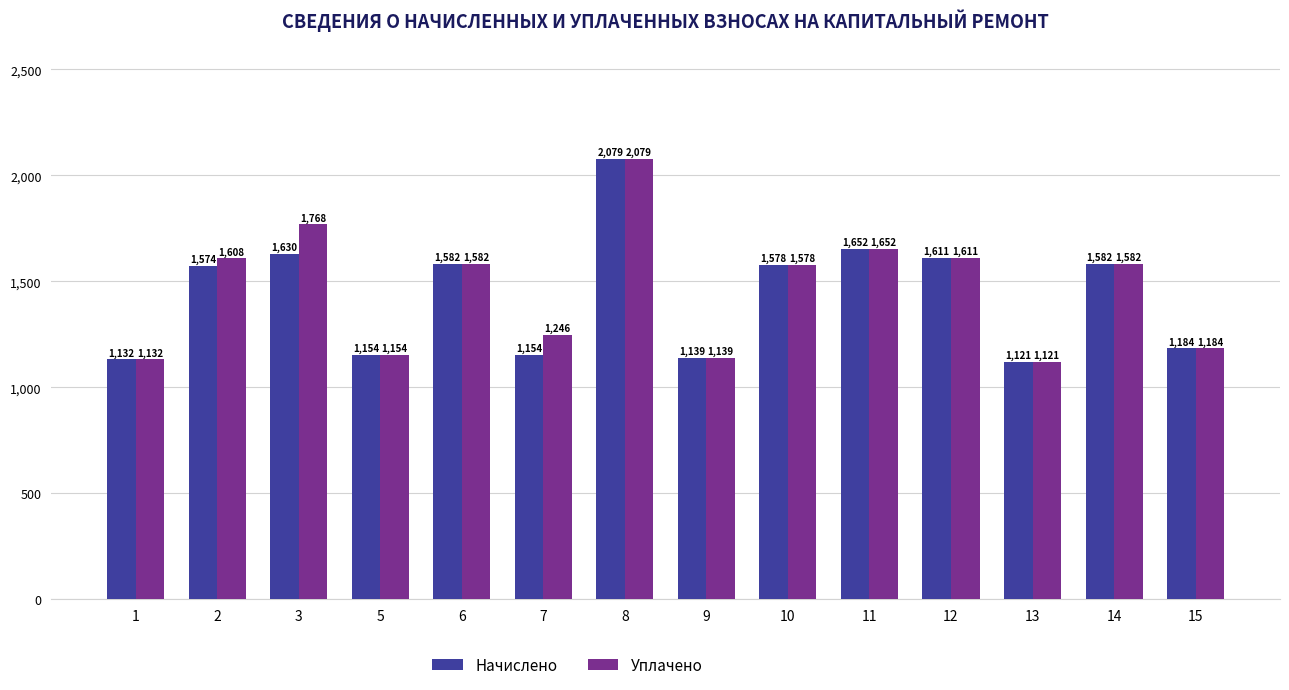

Rank the series by their average value, from highest to lowest.

Уплачено, Начислено